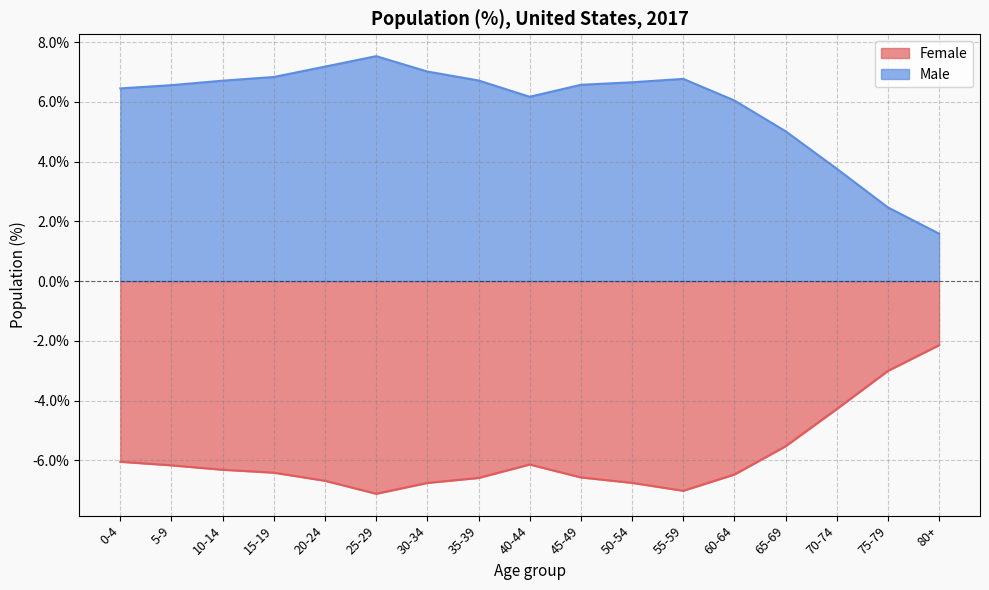

True or false: Male and Female intersect in this chart.

False